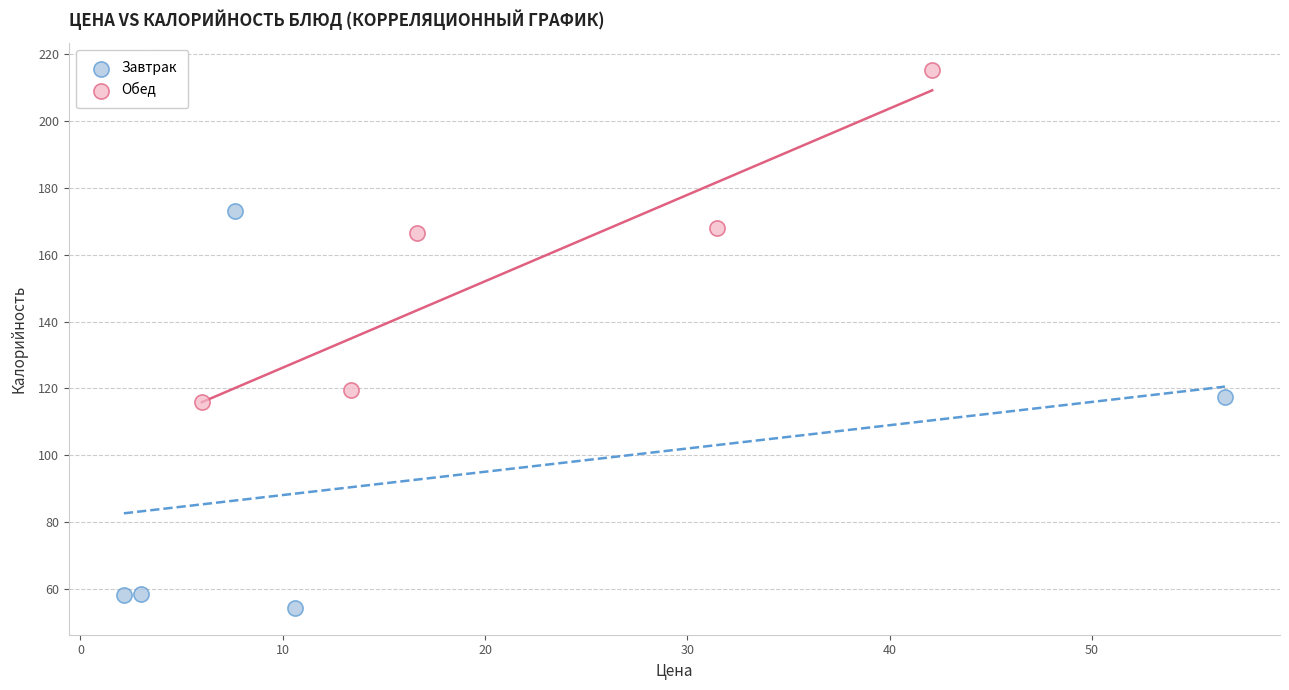

What are all the series names shown in the legend?

Завтрак, Обед